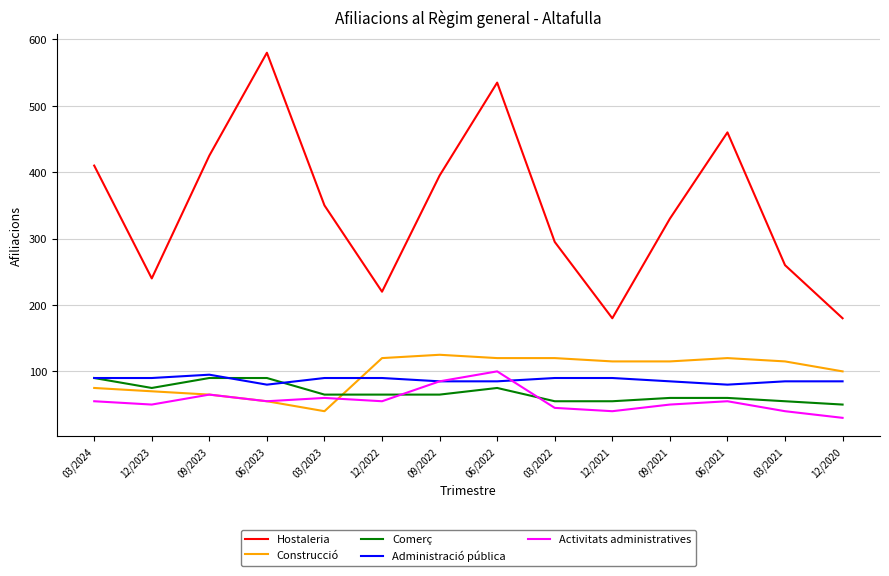

What is the approximate value of Administració pública at 06/2021?

80